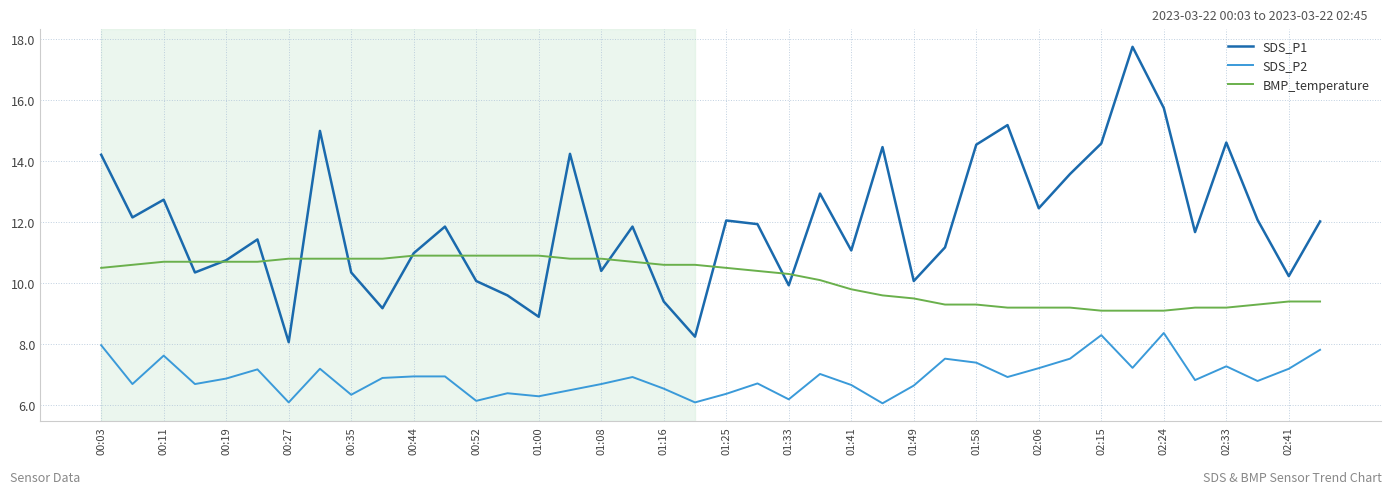

Which series has the largest total across all categories?

SDS_P1